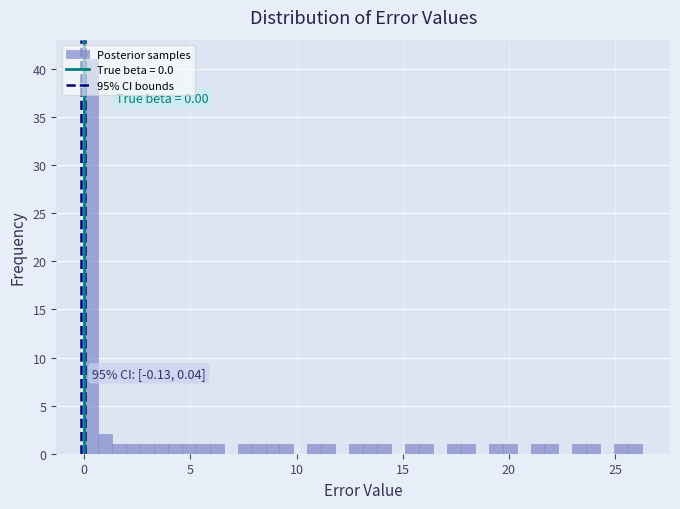

Read against the x-axis, roughly where is the centre of the tallest bar?

0.5